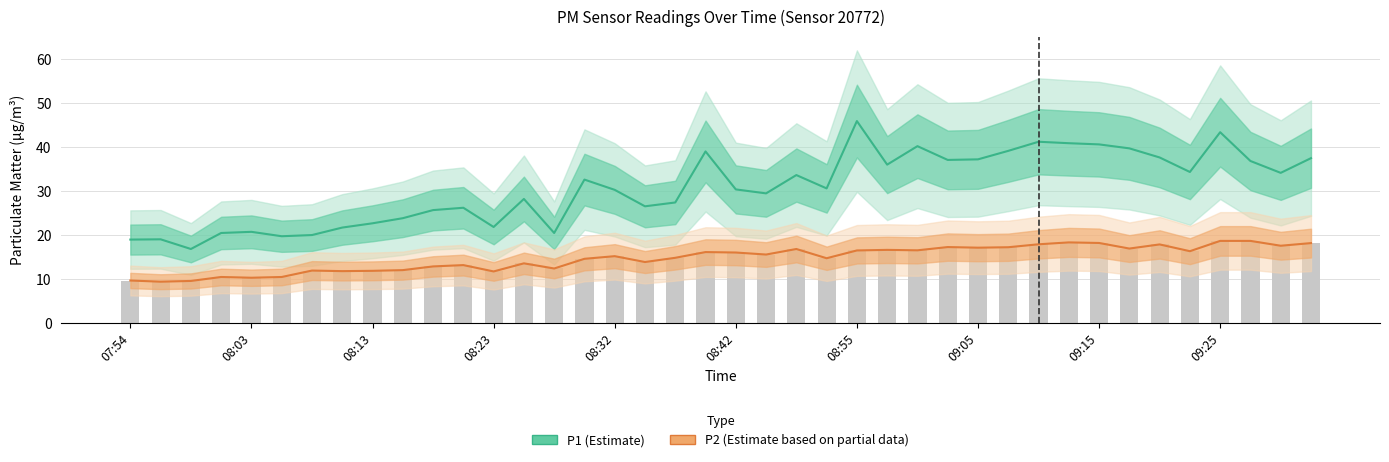

Is it true that P1 (Estimate) equals 26.2 at 11?

True